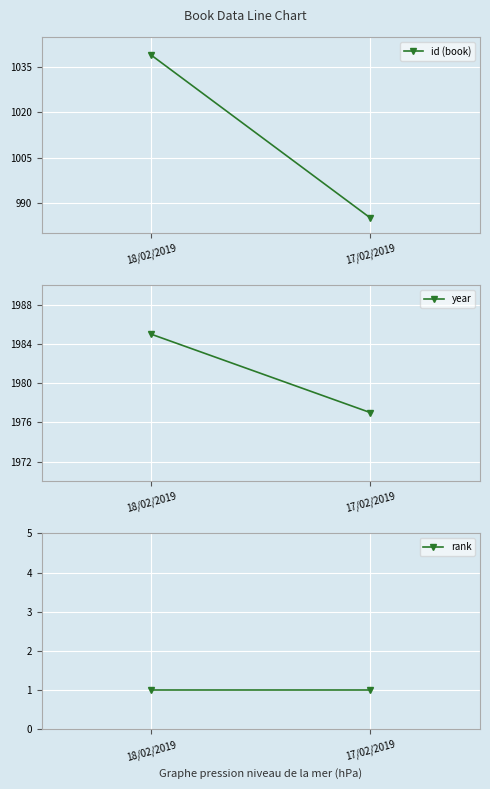

Reading left to right, what are all the values shown in this chart?

id (book): 1039	985
year: 1985	1977
rank: 1	1